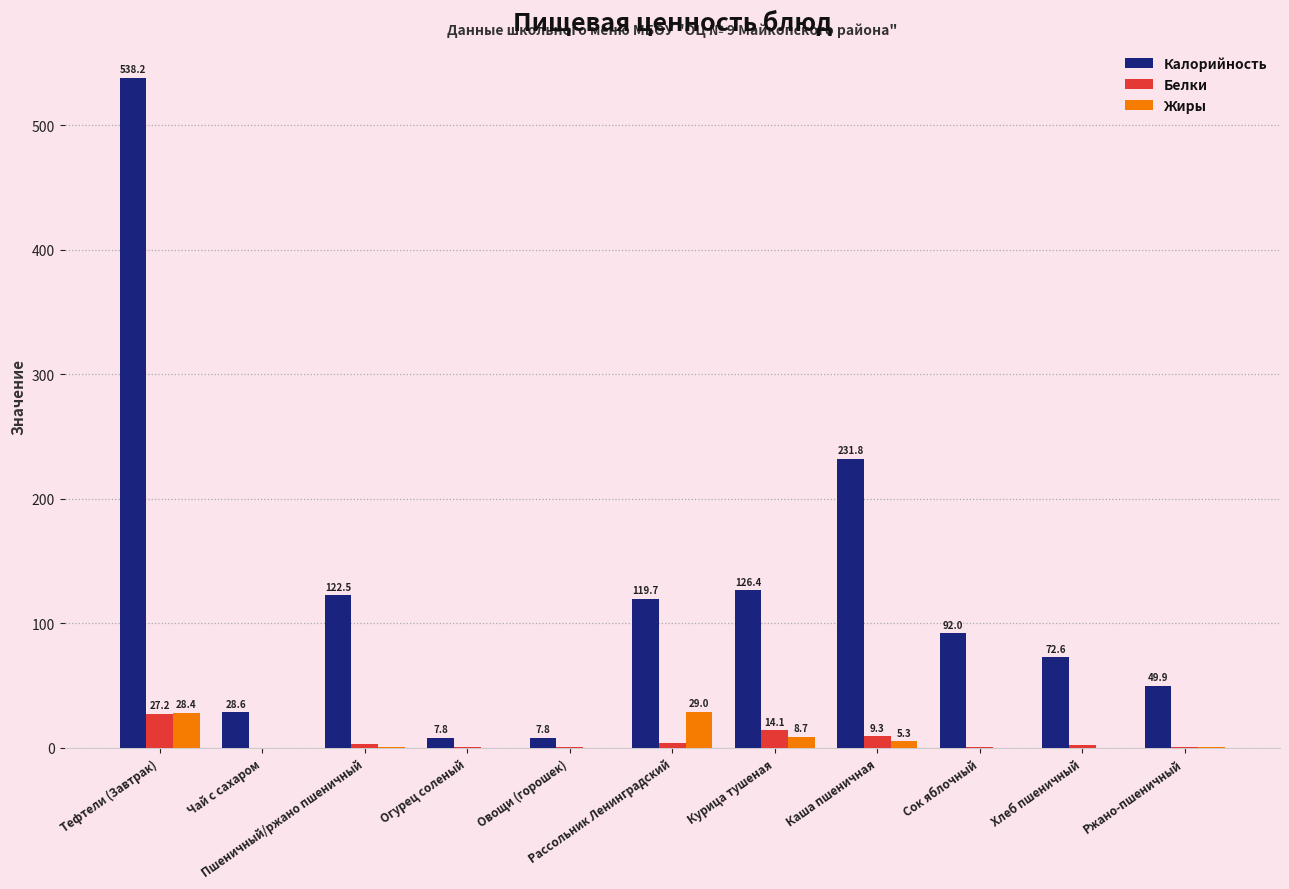

What are all the series names shown in the legend?

Калорийность, Белки, Жиры